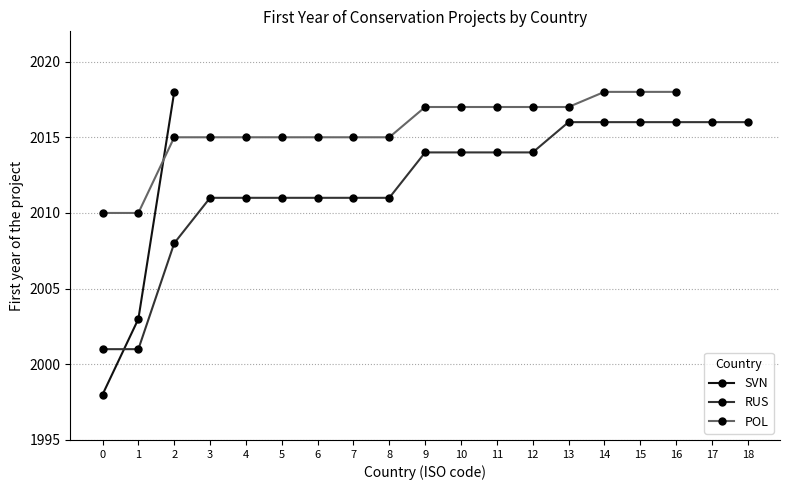

What is the sum of the values at SVN and RUS?

4014